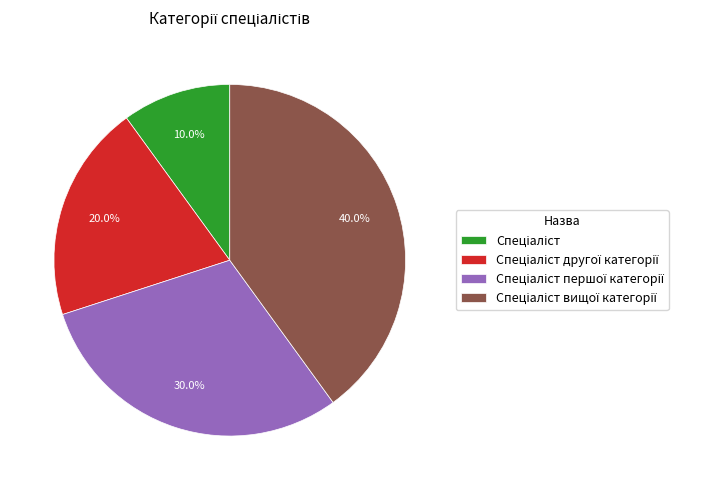

Is there a majority slice in this chart?

No